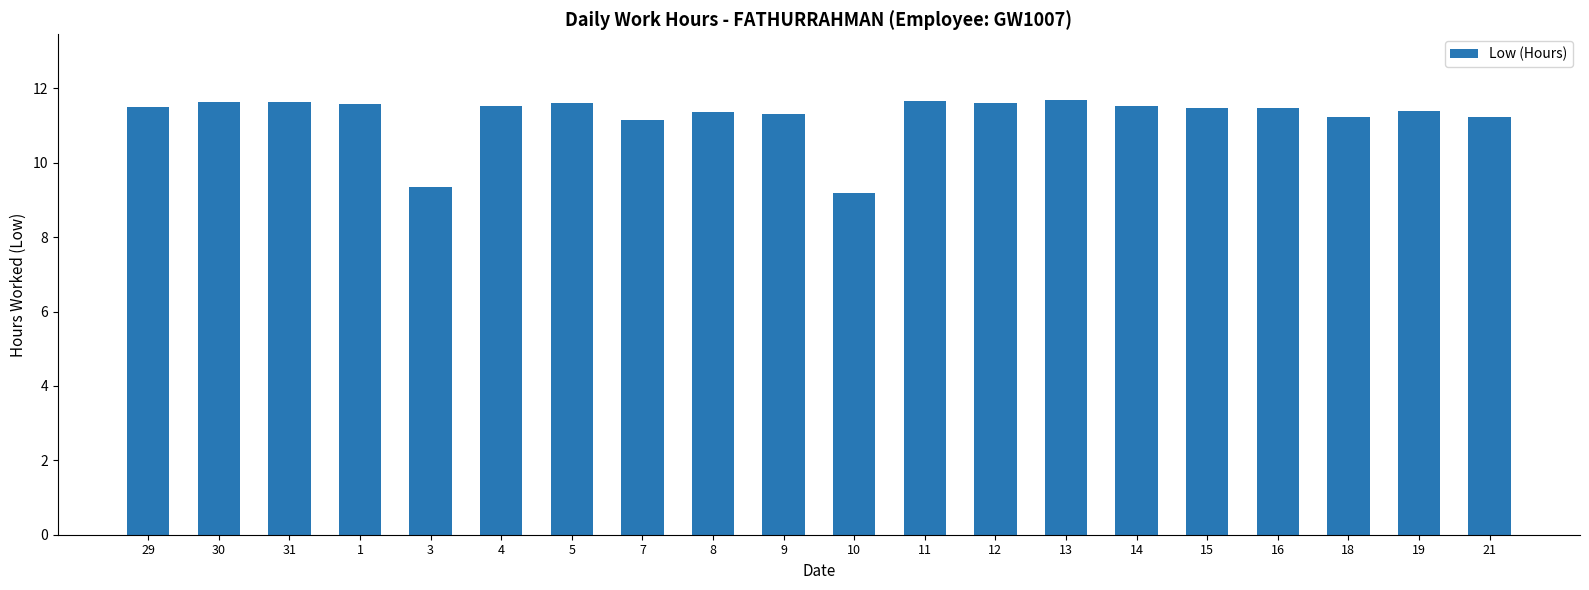

Where is the data nearest to the value 10?

3